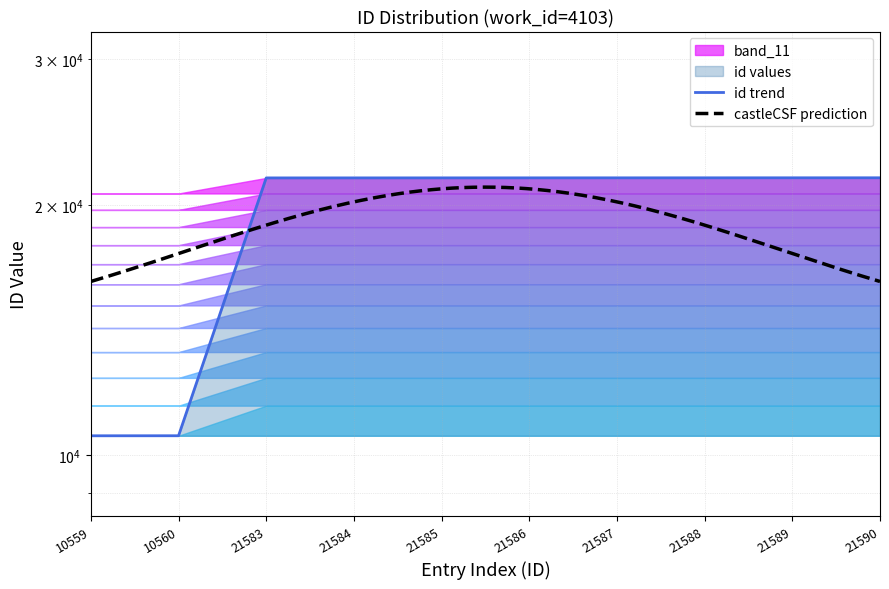

At which label does the data first exceed 21586?

21587